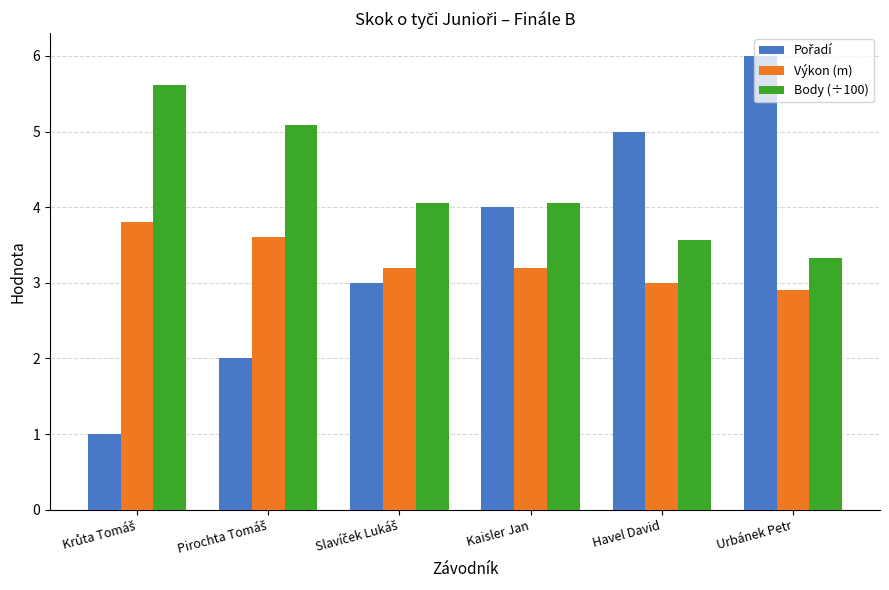

Rank the series by their average value, from highest to lowest.

Body (÷100), Pořadí, Výkon (m)